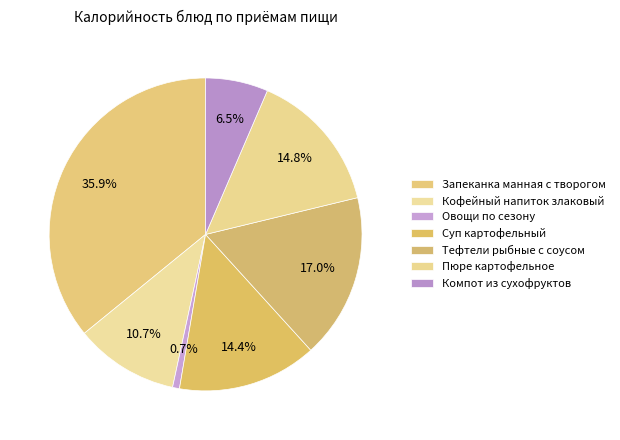

How many slices are in this pie chart?

7